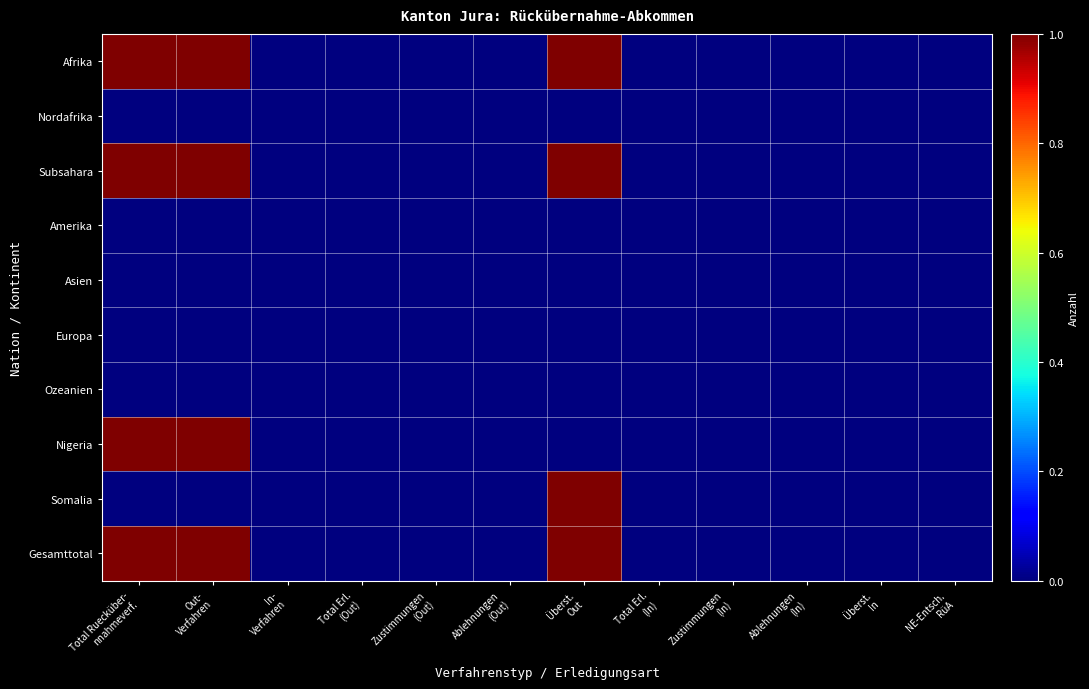

Rank the series at In- Verfahren from highest to lowest value.

Afrika, Nordafrika, Subsahara, Amerika, Asien, Europa, Ozeanien, Nigeria, Somalia, Gesamttotal